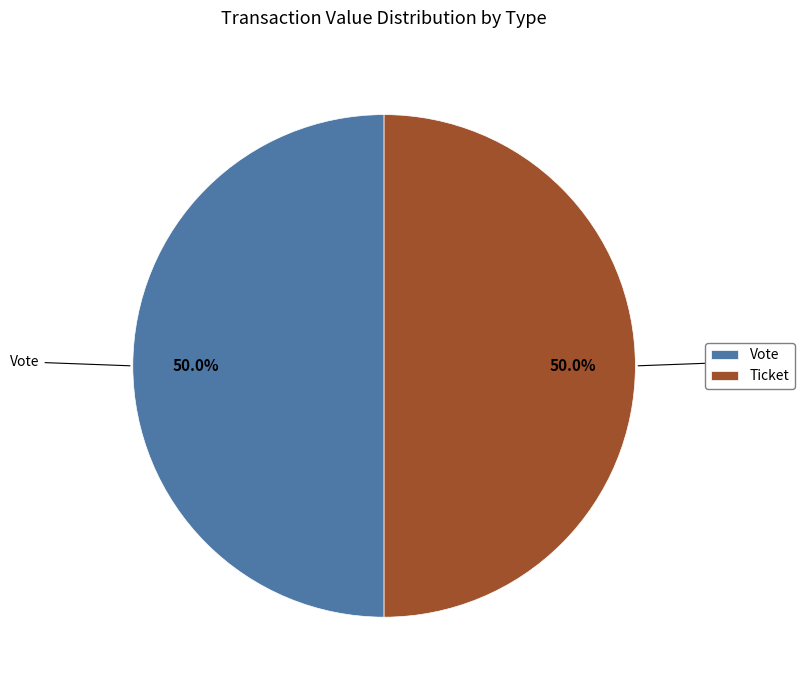

Combined, what portion of the pie is Ticket and Vote?

100.0%